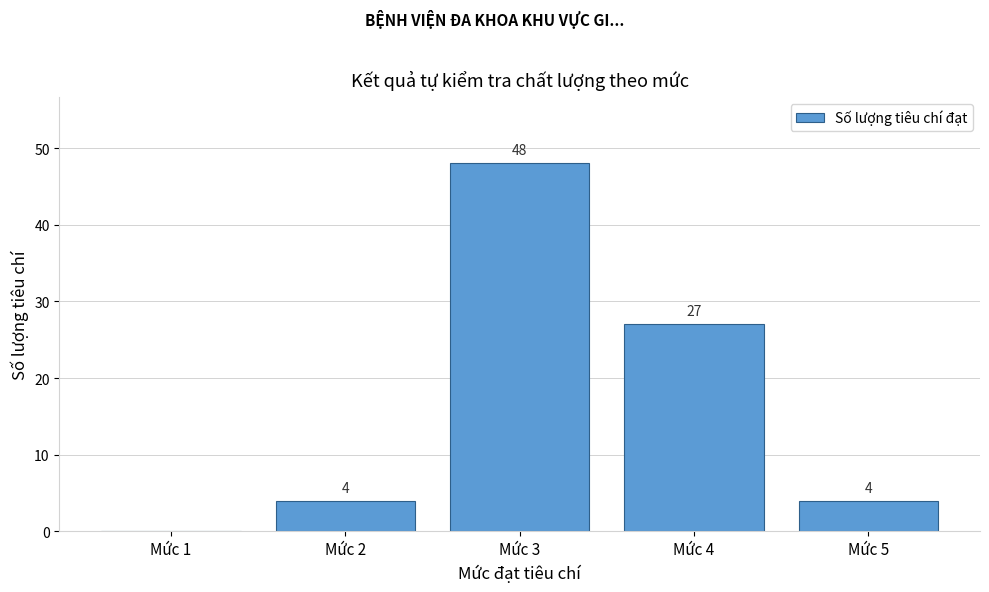

Reading left to right, list all the values displayed in this chart.

Mức 1=0	Mức 2=4	Mức 3=48	Mức 4=27	Mức 5=4